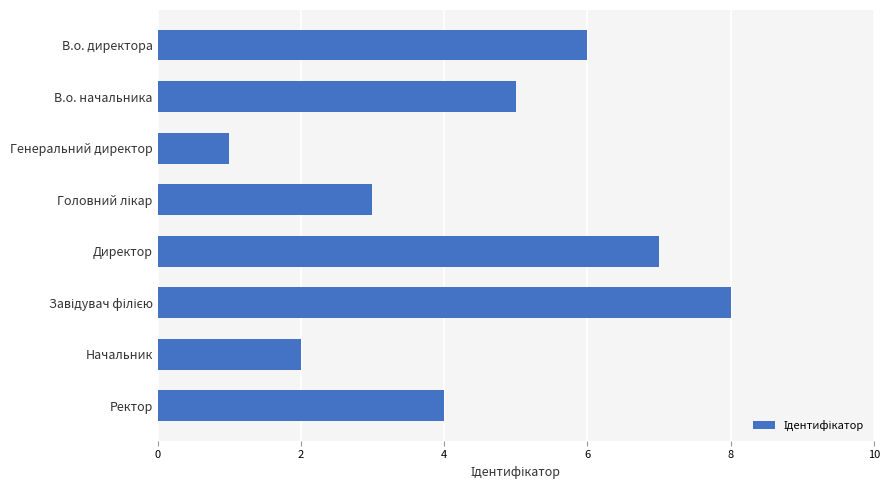

What is the difference between the second highest and second lowest values?

5